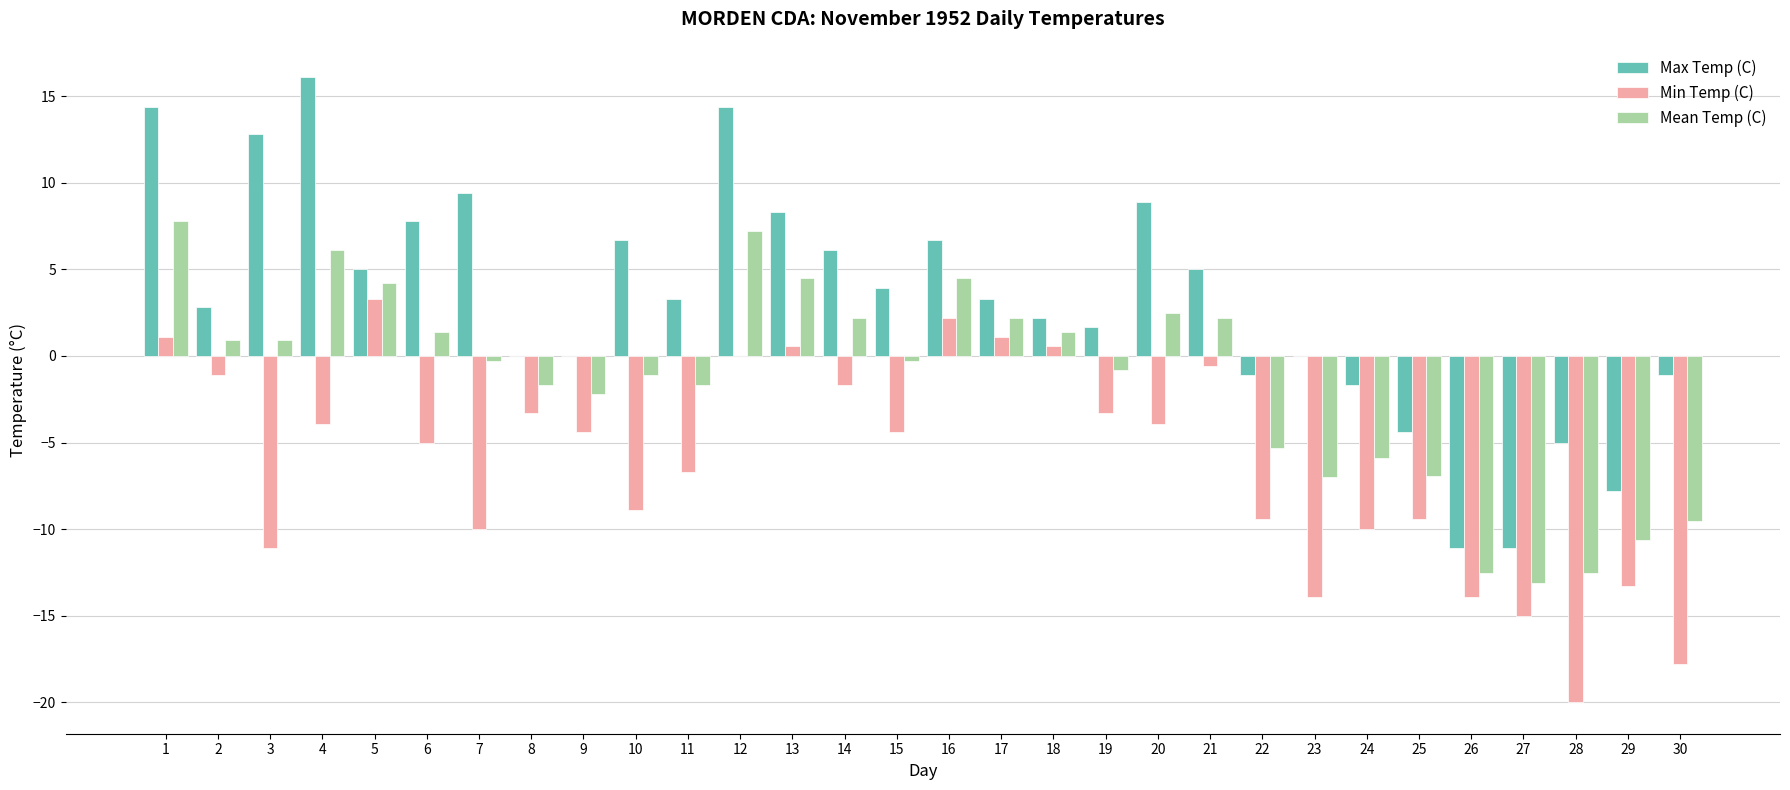

What is the highest value of the Max Temp (C) series?

16.1